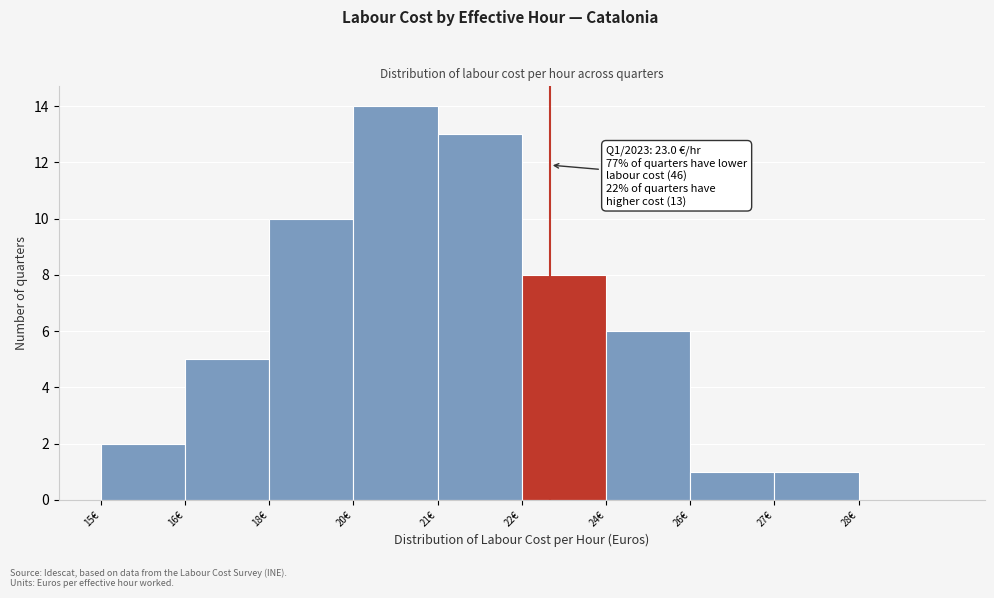

Reading right to left, extract all data points from this chart.

28€=0	27€=1	26€=1	24€=6	22€=8	21€=13	20€=14	18€=10	16€=5	15€=2